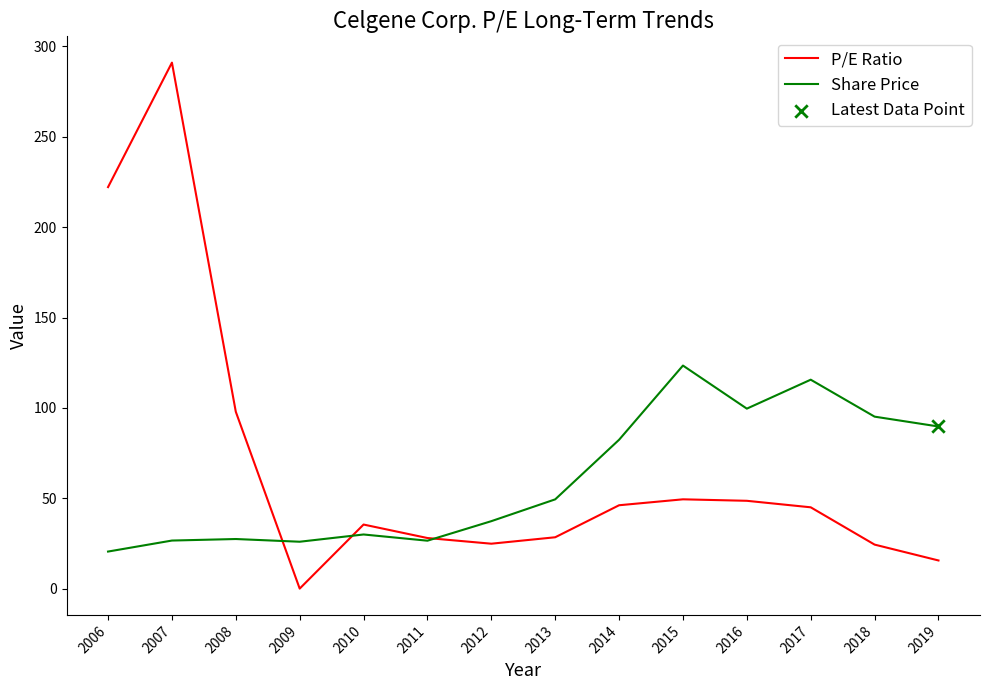

At how many categories does at least one series exceed 274?

1